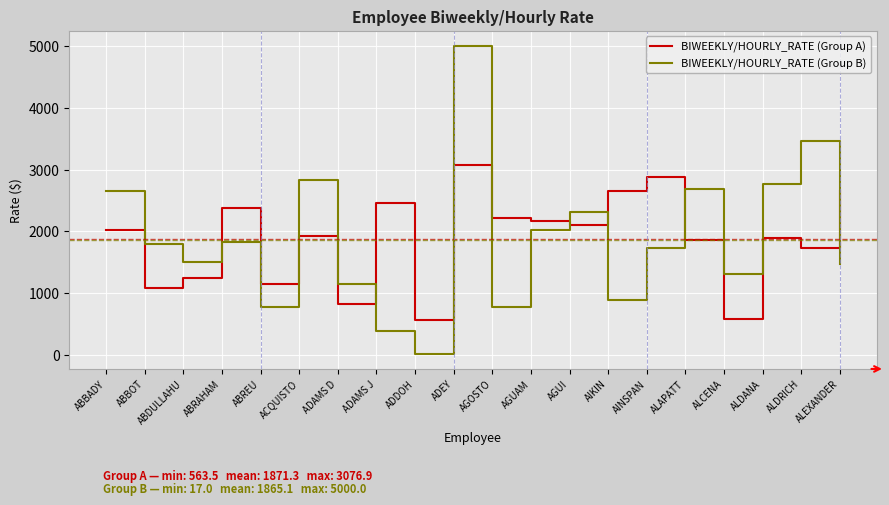

What is the total value across all series at ALCENA?

1884.6